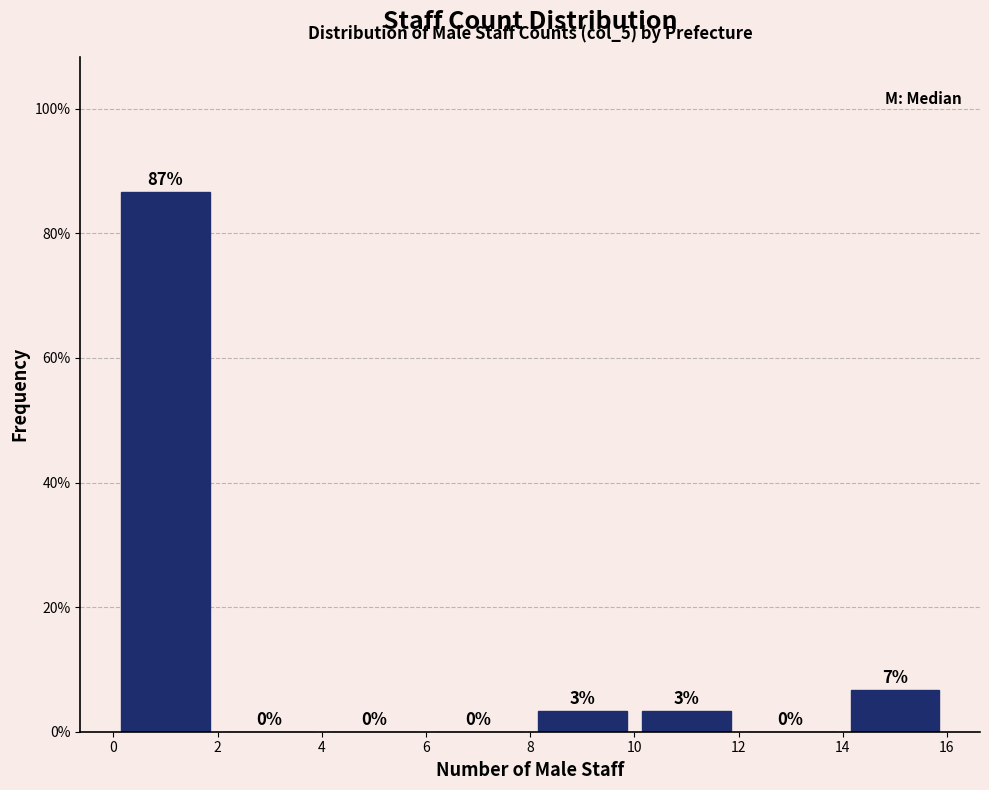

Over which range of the x-axis is the bar tallest?

0 to 2